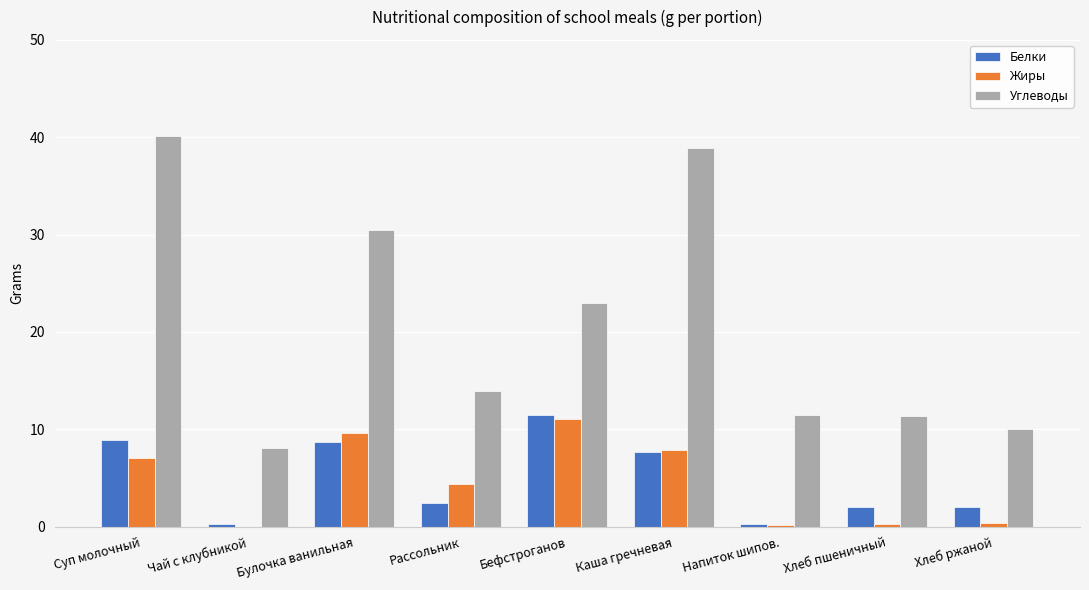

The value of Углеводы at Каша гречневая is 38.9. True or false?

True